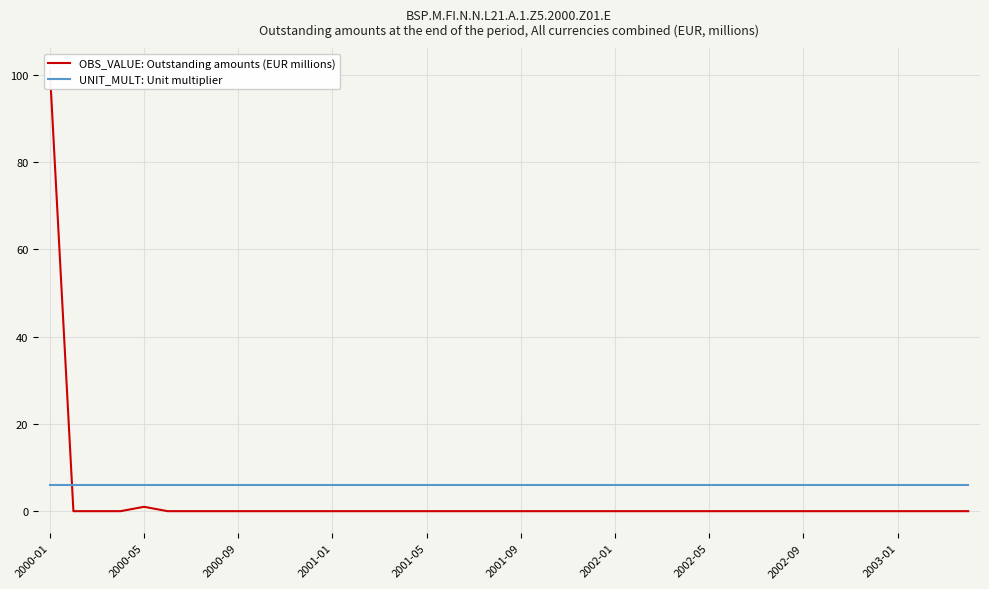

Reading left to right, extract all data points from this chart.

OBS_VALUE: Outstanding amounts (EUR millions): 101	0	0	0	1	0	0	0	0	0	0	0	0	0	0	0	0	0	0	0	0	0	0	0	0	0	0	0	0	0	0	0	0	0	0	0	0	0	0	0
UNIT_MULT: Unit multiplier: 6	6	6	6	6	6	6	6	6	6	6	6	6	6	6	6	6	6	6	6	6	6	6	6	6	6	6	6	6	6	6	6	6	6	6	6	6	6	6	6